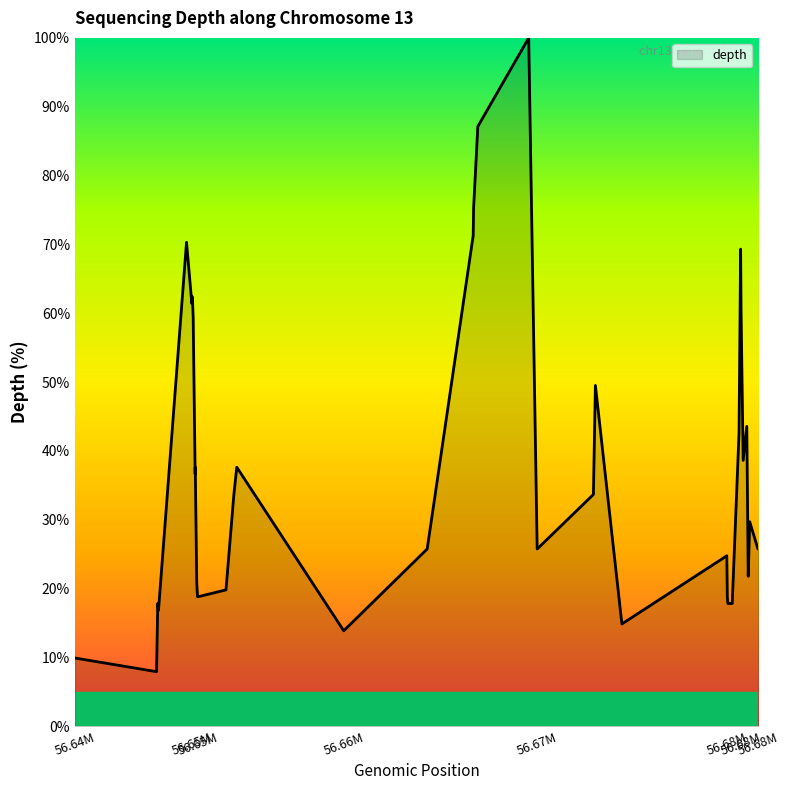

What is the maximum value shown in the chart?

100.0